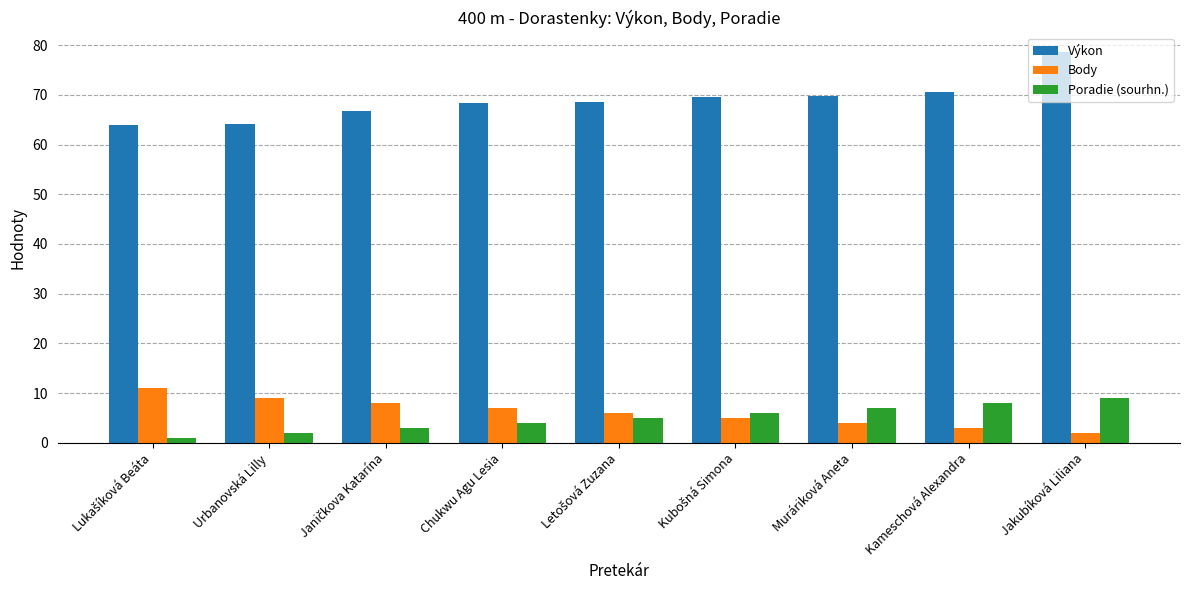

What is the difference between the Výkon values at Jakubíková Liliana and Urbanovská Lilly?

14.4